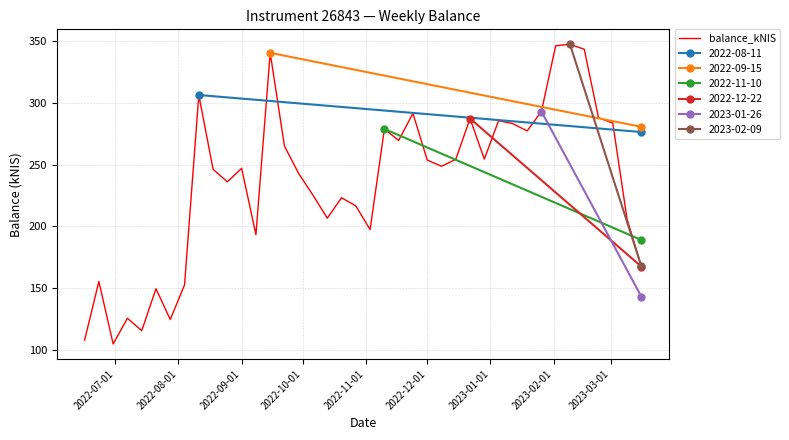

What is the difference between the second highest and minimum values?

241.8